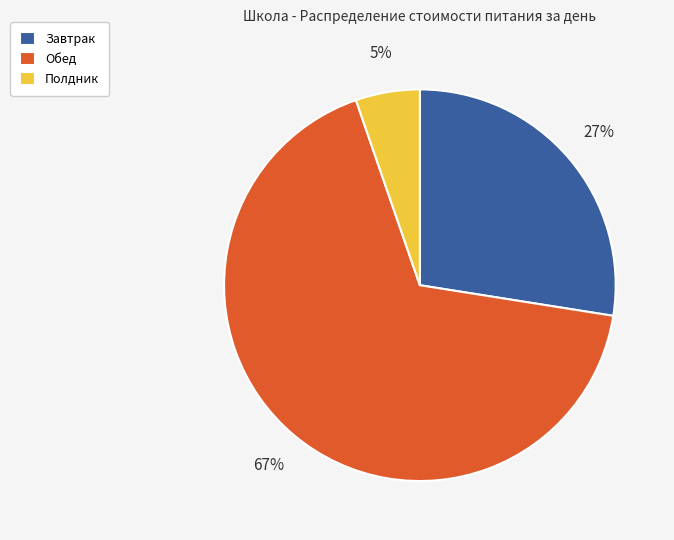

Do Обед and Завтрак together represent more than half of the pie?

Yes